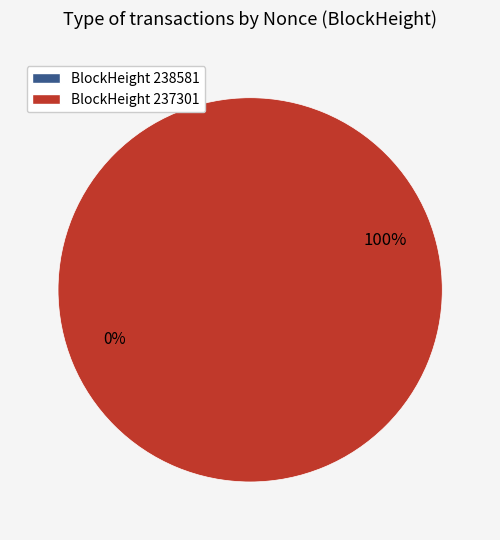

To the nearest percent, what is the difference between the 238581 and 237301 slice percentages?

100%